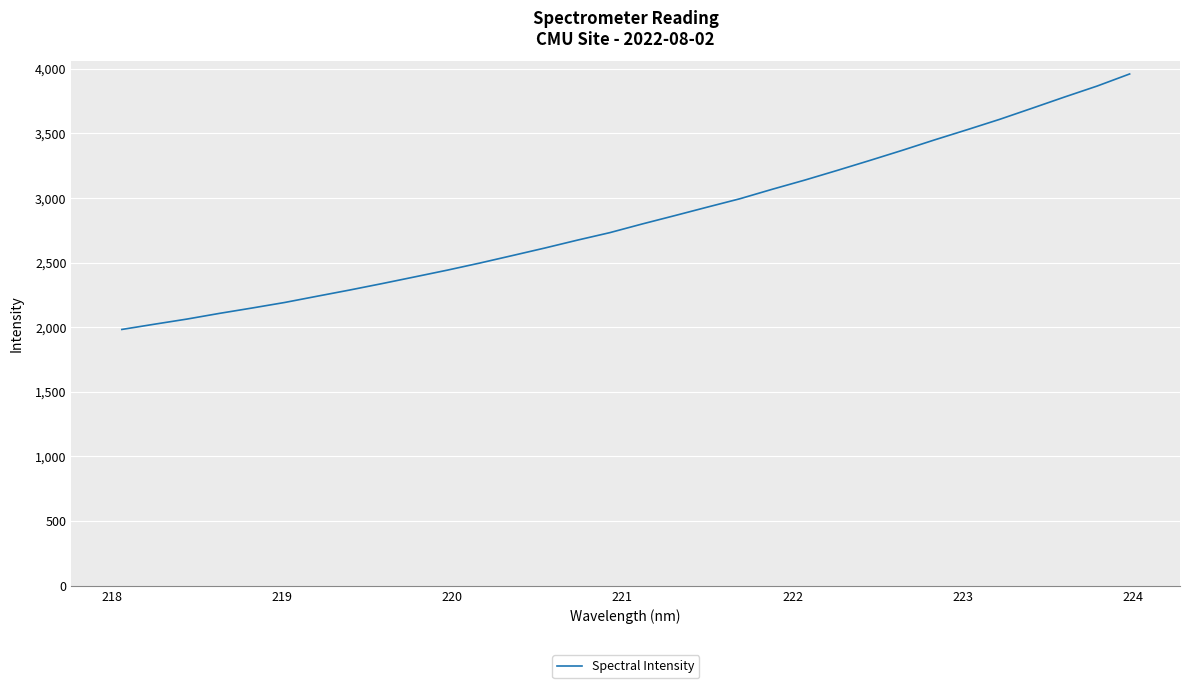

What is the sum of all values?

90817.7